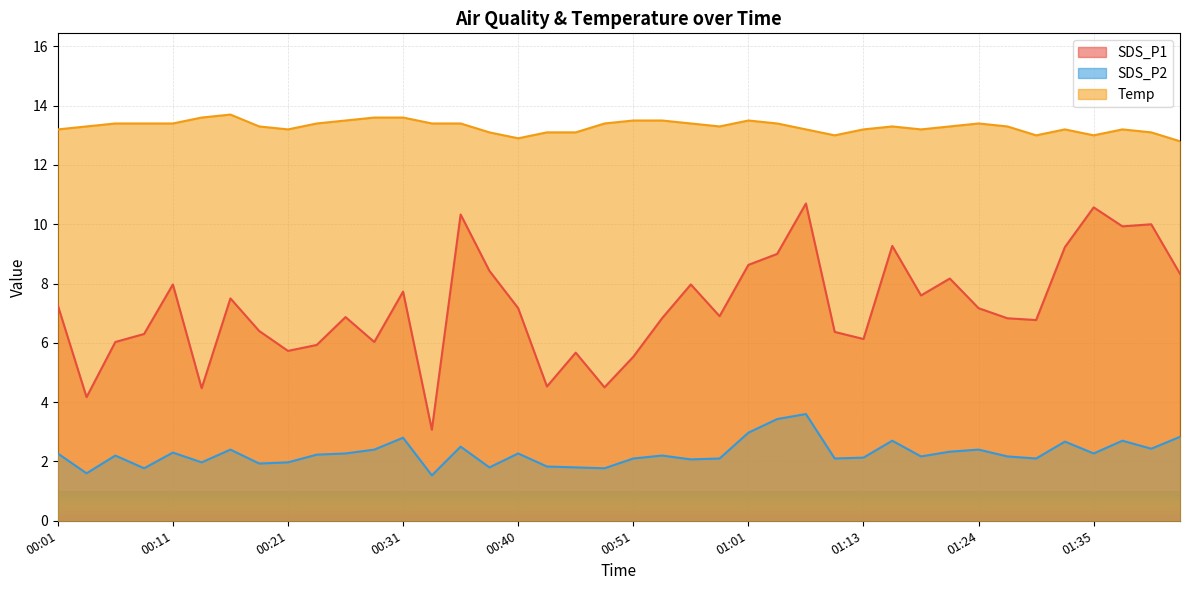

Is the value of Temp at 01:24 greater than the value of SDS_P1 at 00:08?

Yes